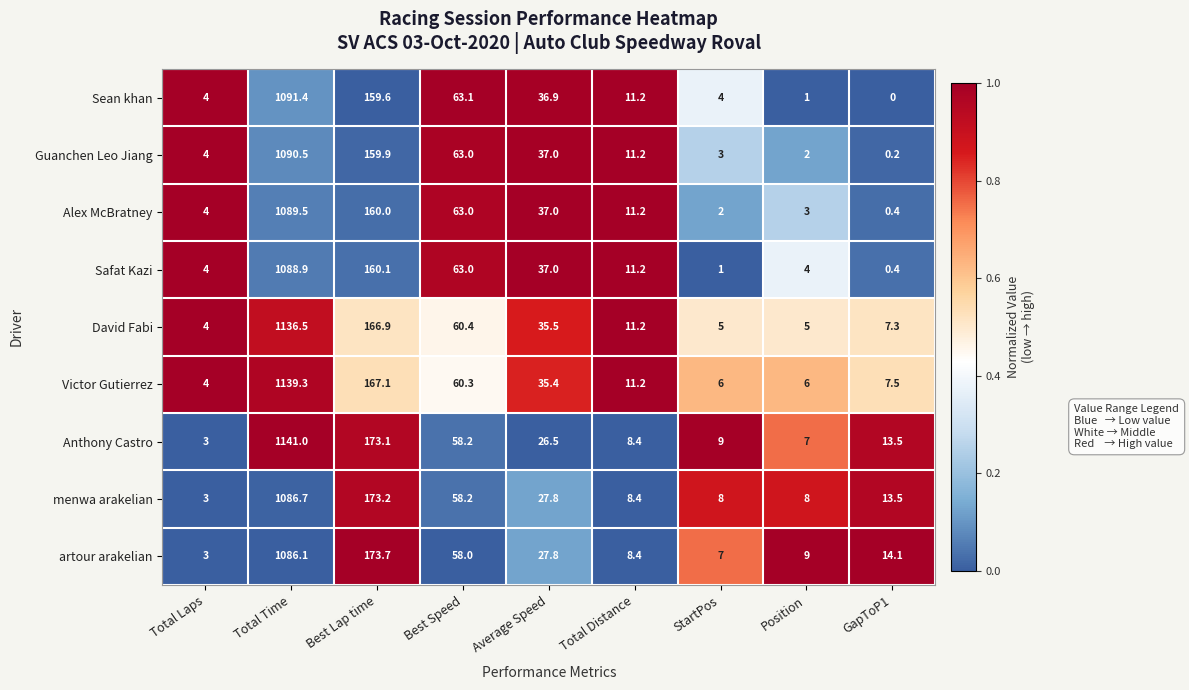

Which series has the largest range (max minus min)?

Anthony Castro